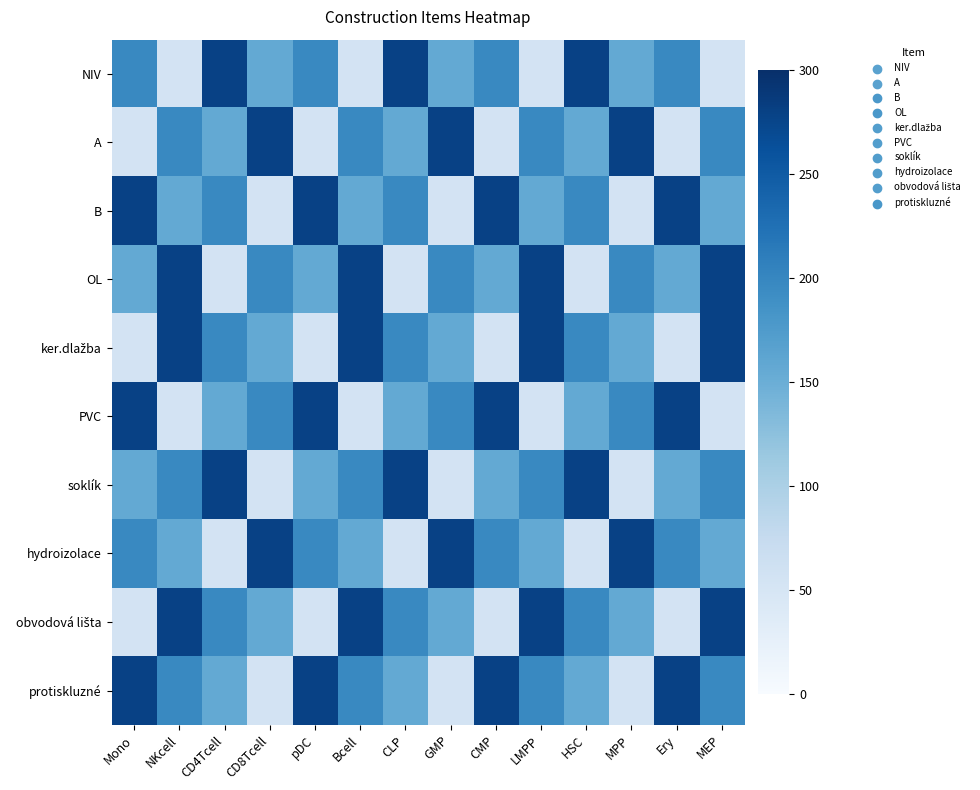

Between CLP and CD8Tcell, which is larger?

CLP